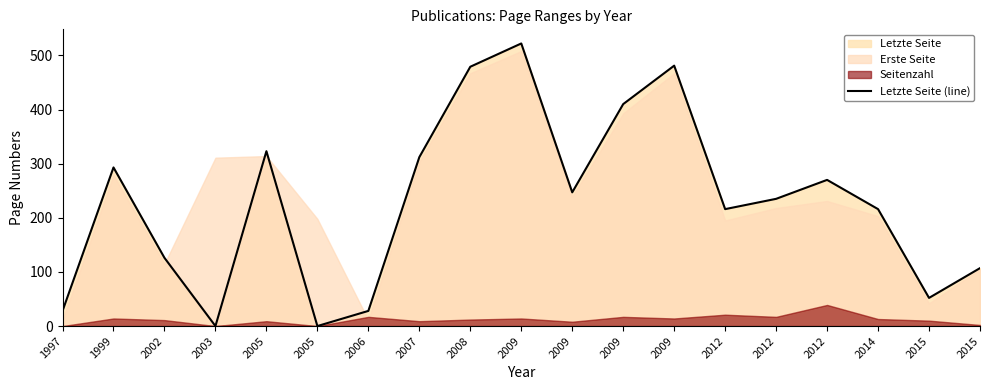

Reading left to right, what are all the values shown in this chart?

28	293	126	0	323	0	28	312	479	522	247	410	481	216	235	270	216	52	107